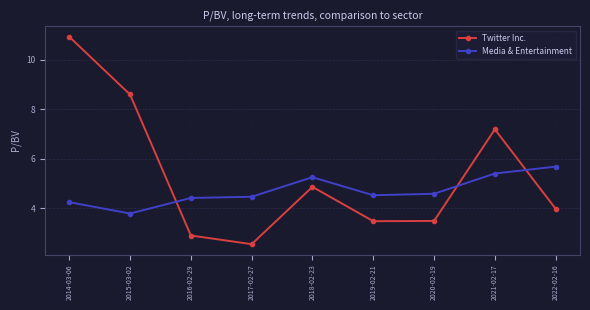

How many data points does each series have?

9